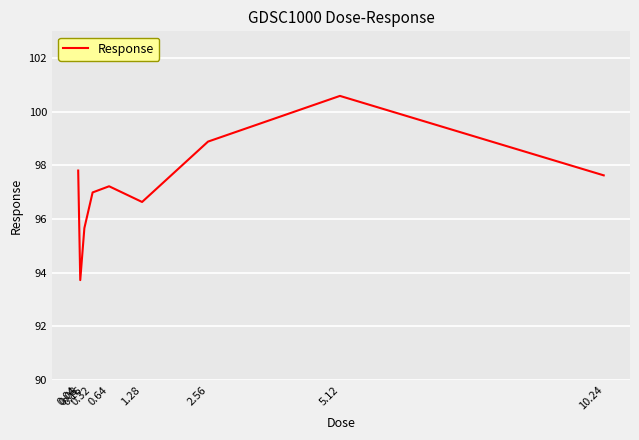

What is the ratio of the value at 5.12 to the value at 0.16?

1.1